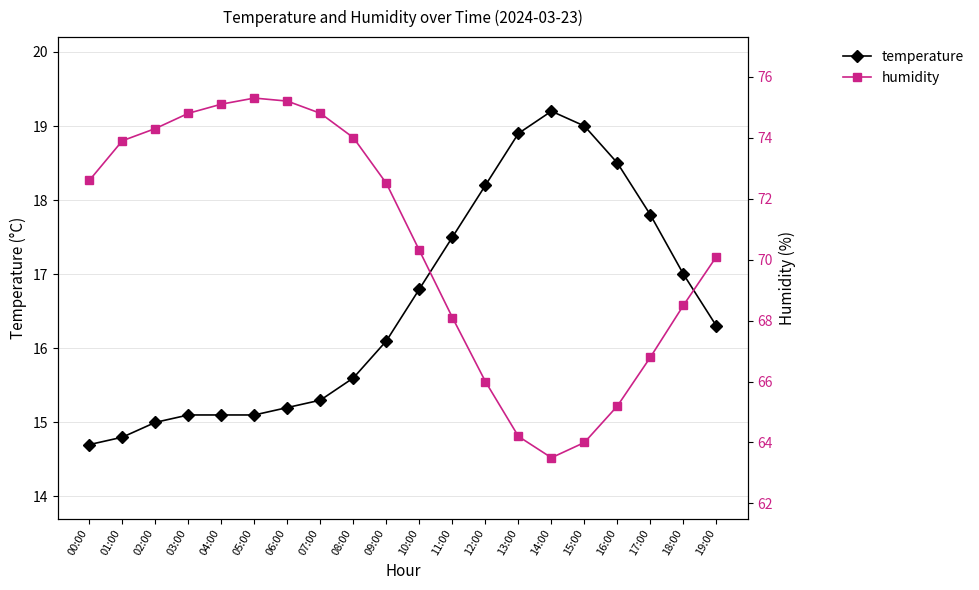

Which has a higher value, 02:00 or 05:00?

05:00